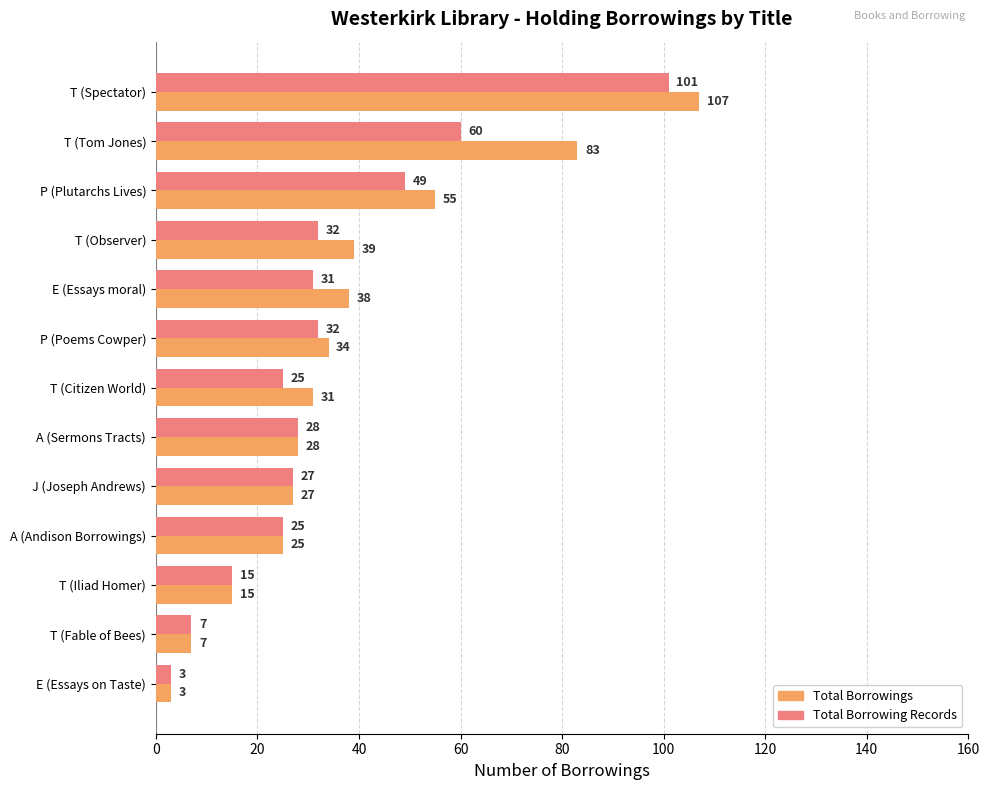

List the series in order of their peak value, lowest first.

Total Borrowing Records, Total Borrowings